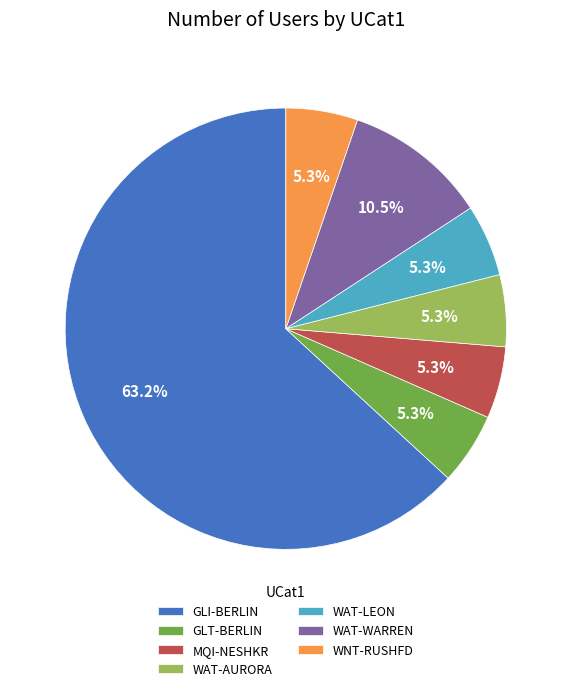

Does GLI-BERLIN account for over 50% of the chart?

Yes